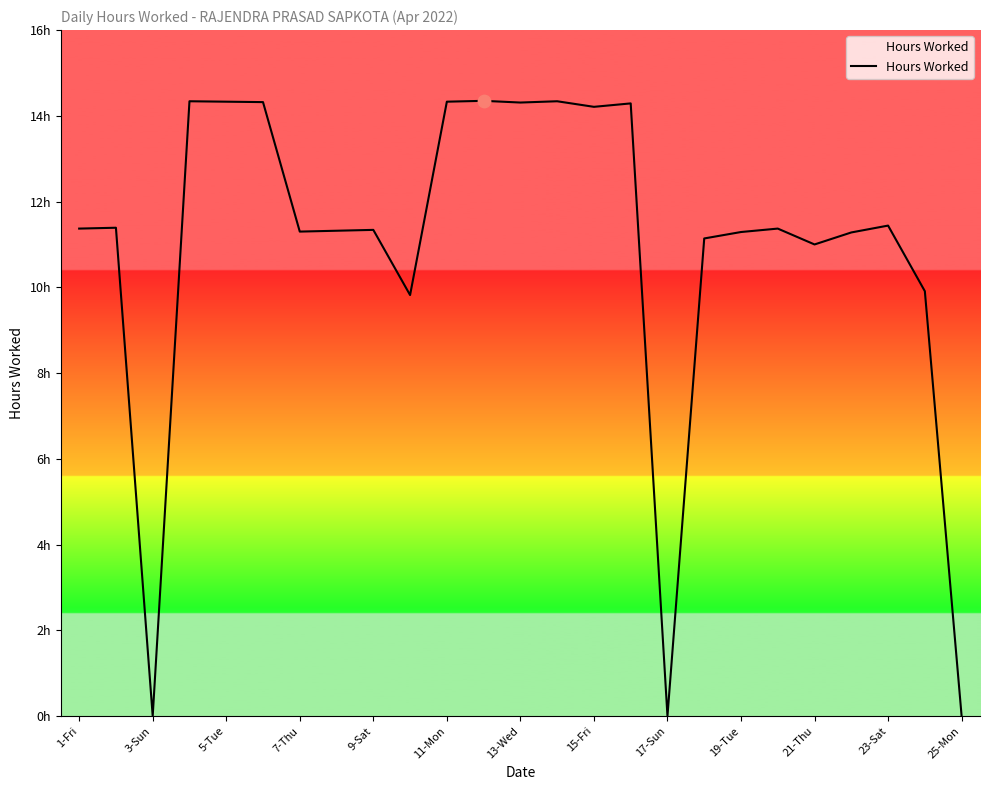

Is this an area chart (filled region under the line)?

Yes